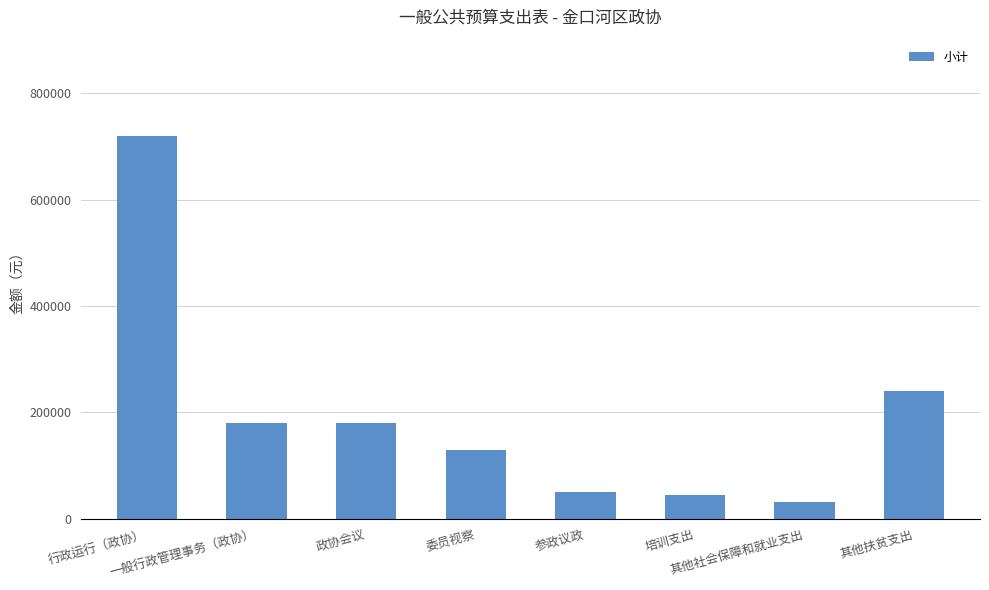

True or false: the data shows 180000 at 一般行政管理事务（政协）.

True